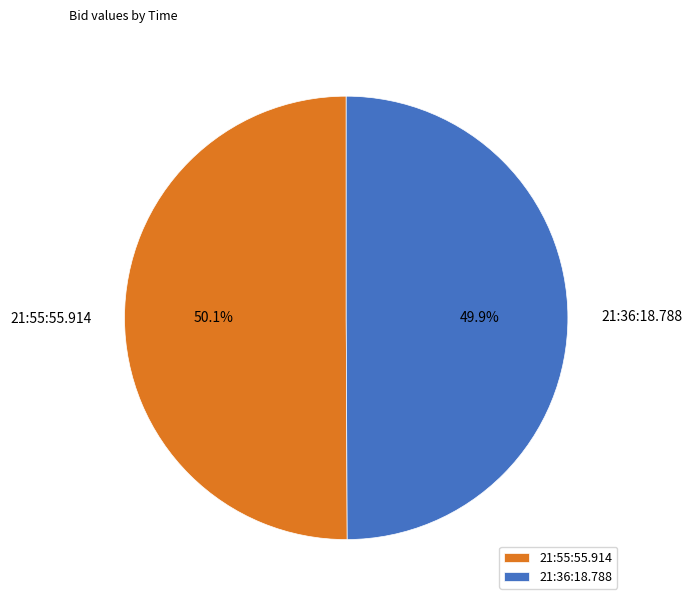

Is it true that 21:55:55.914 is 50% of the pie?

True